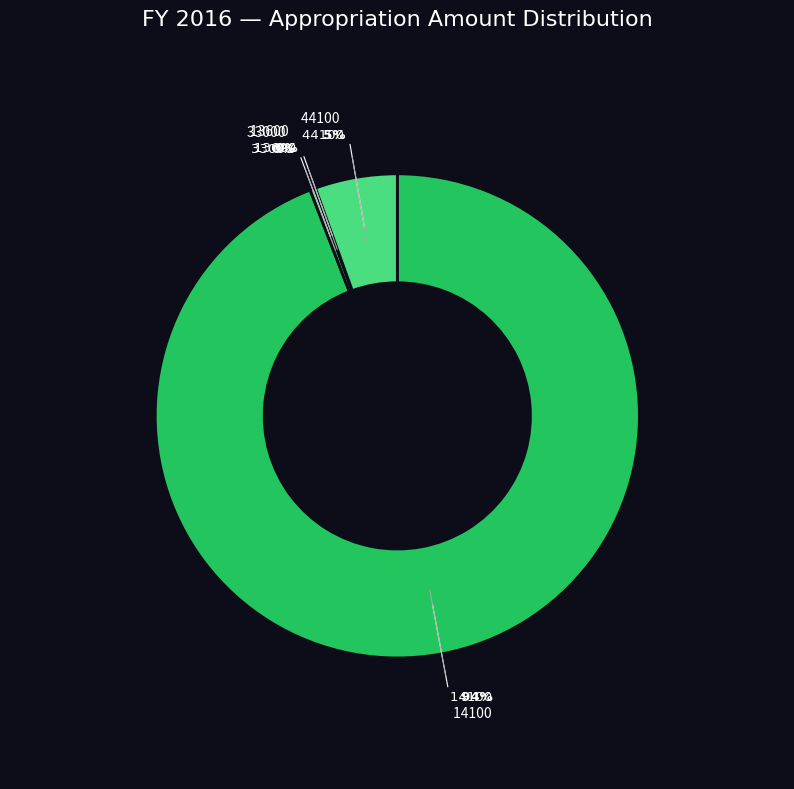

Is there any slice that represents more than half of the pie?

Yes